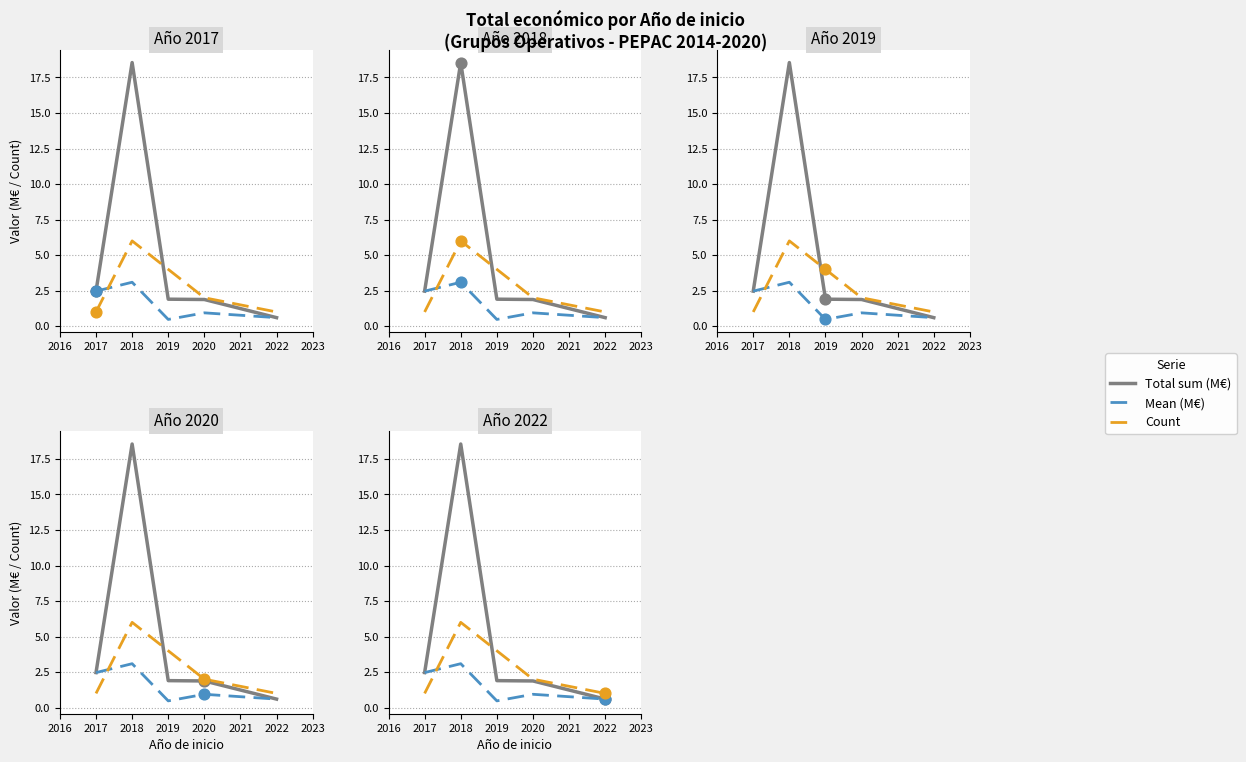

At how many categories does at least one series exceed 12?

1